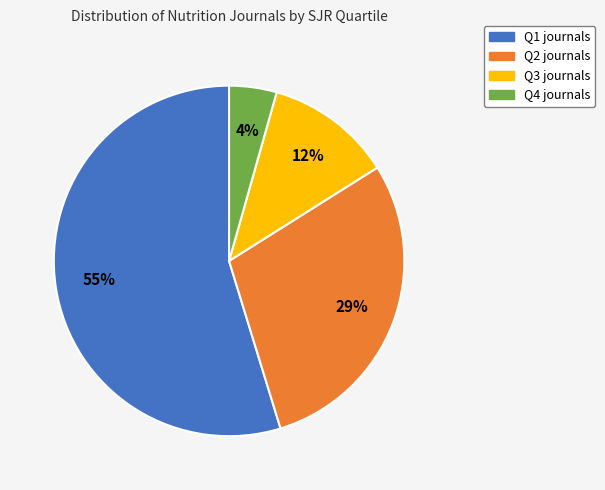

How many segments does this pie chart have?

4